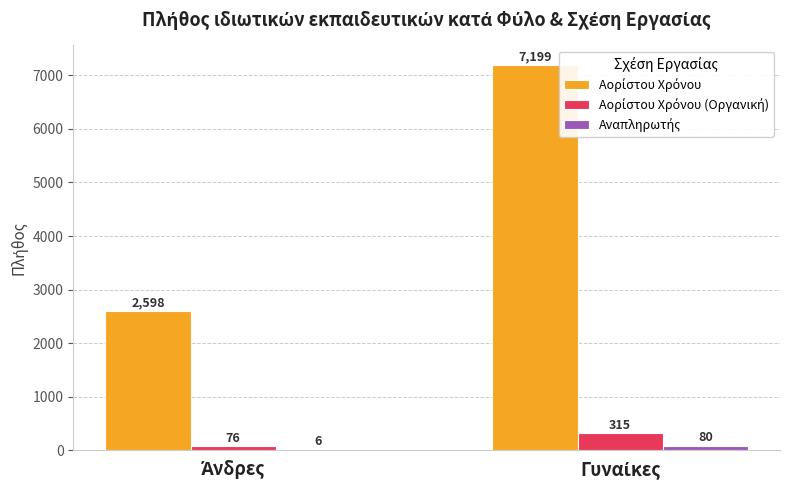

Rank the categories by Αορίστου Χρόνου value from highest to lowest.

Γυναίκες, Άνδρες